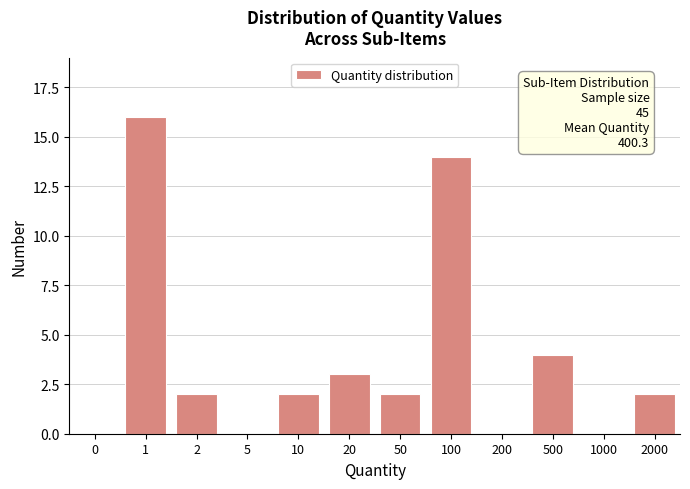

Reading left to right, extract all data points from this chart.

0=0	1=16	2=2	5=0	10=2	20=3	50=2	100=14	200=0	500=4	1000=0	2000=2